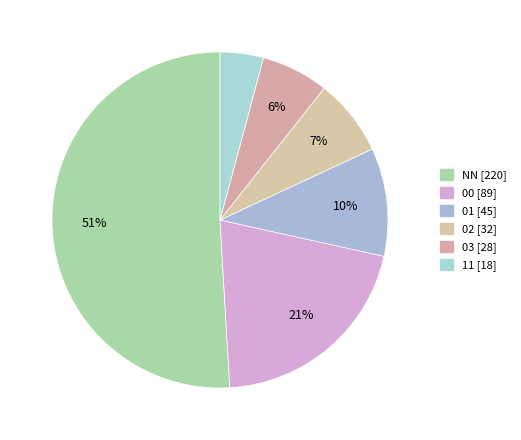

How many slices are in this pie chart?

6